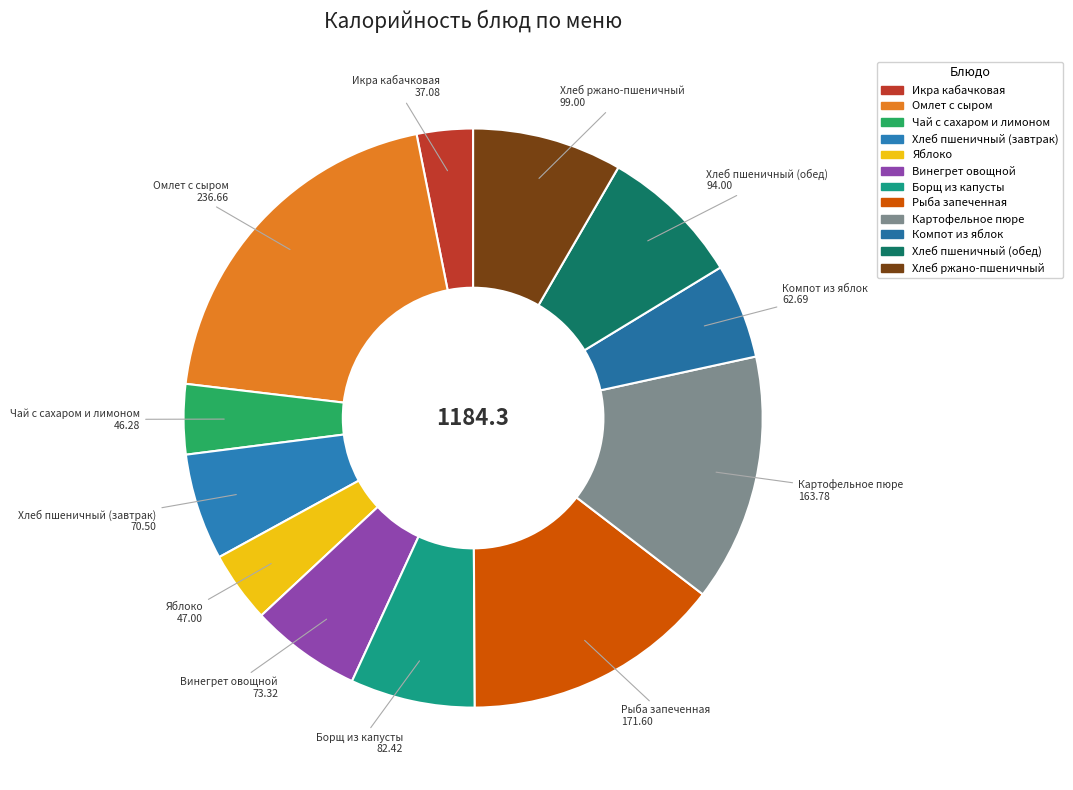

Do Хлеб пшеничный (обед) and Хлеб ржано-пшеничный together represent more than half of the pie?

No